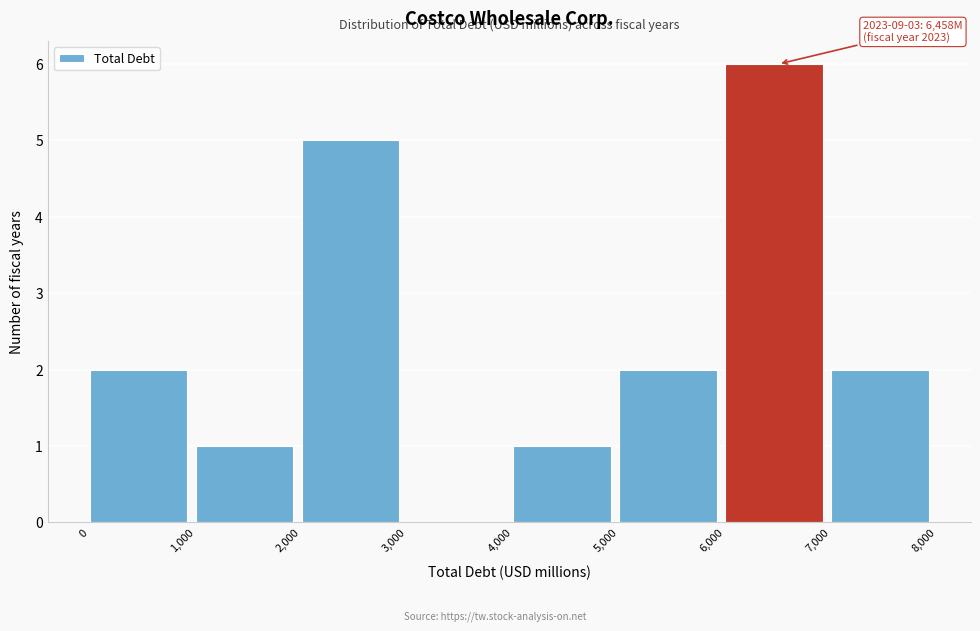

Over which range of the x-axis is the bar tallest?

6,000 to 7,000